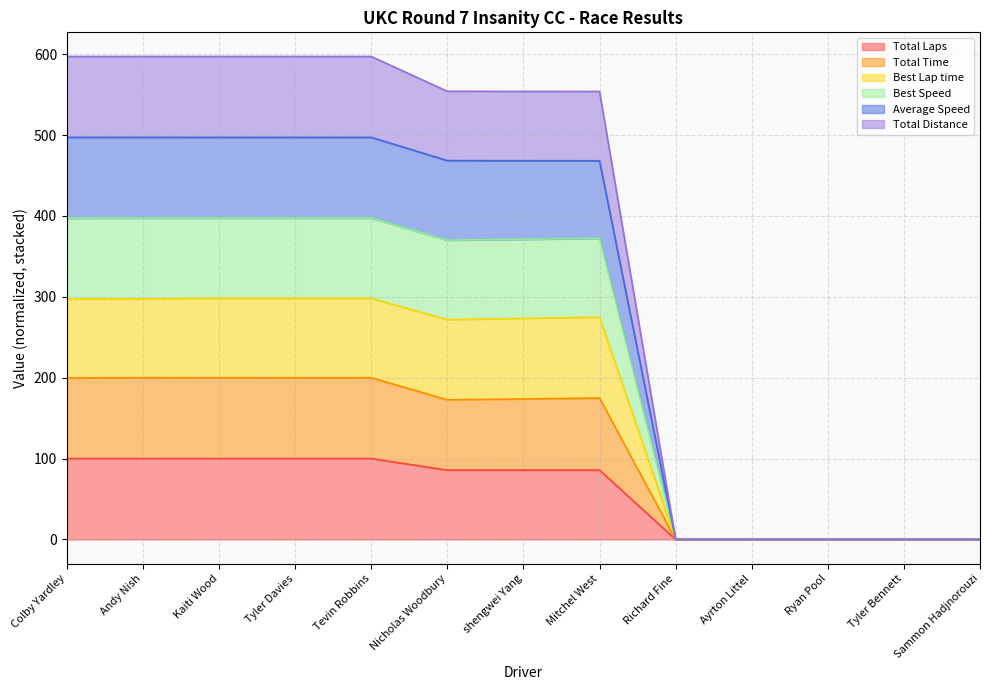

Which series has the largest total across all categories?

Average Speed